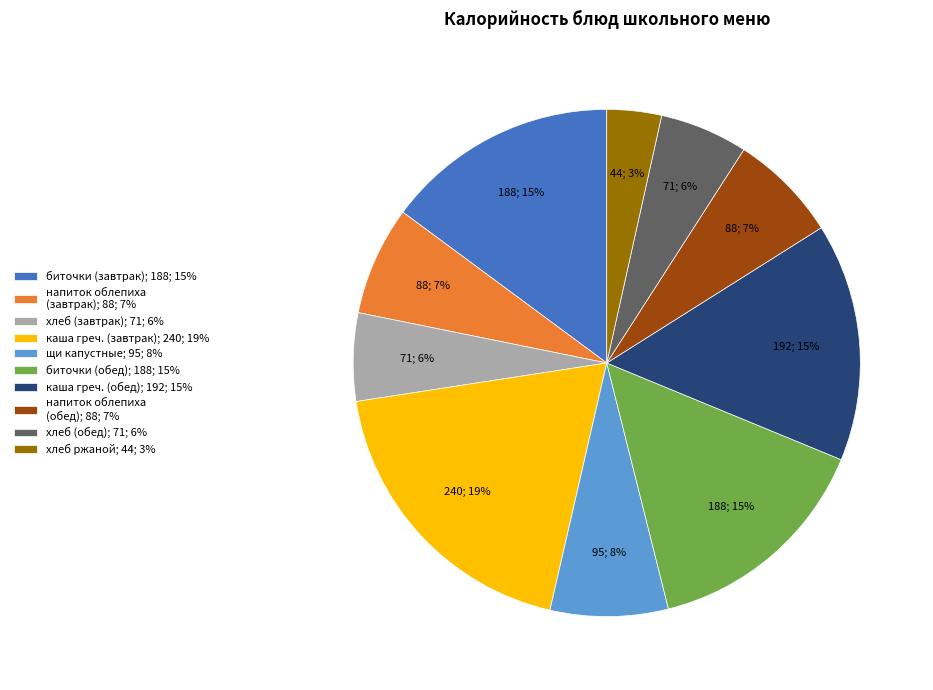

Which has a higher value, хлеб ржаной; 44; 3% or биточки (завтрак); 188; 15%?

биточки (завтрак); 188; 15%